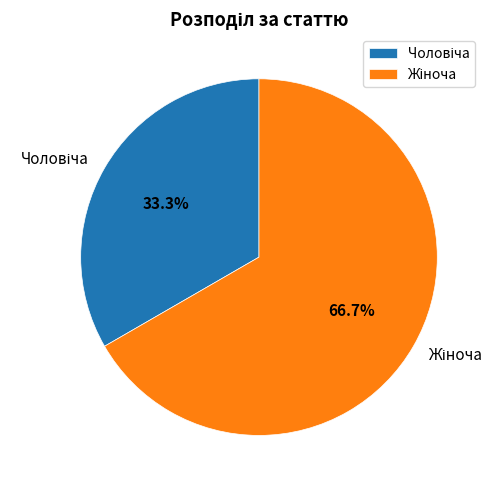

Is there any slice that represents more than half of the pie?

Yes